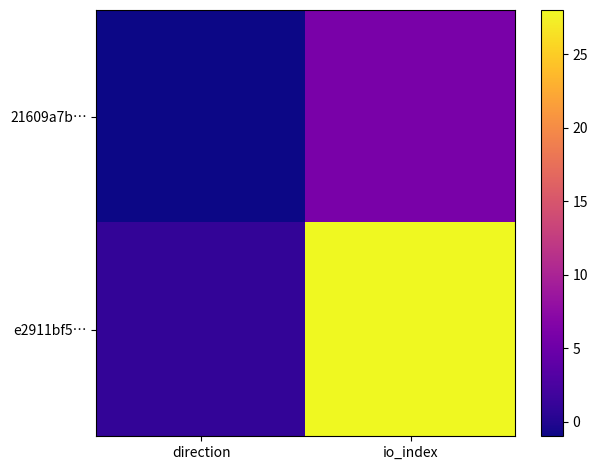

Rank the series by their maximum value, from highest to lowest.

e2911bf5…, 21609a7b…